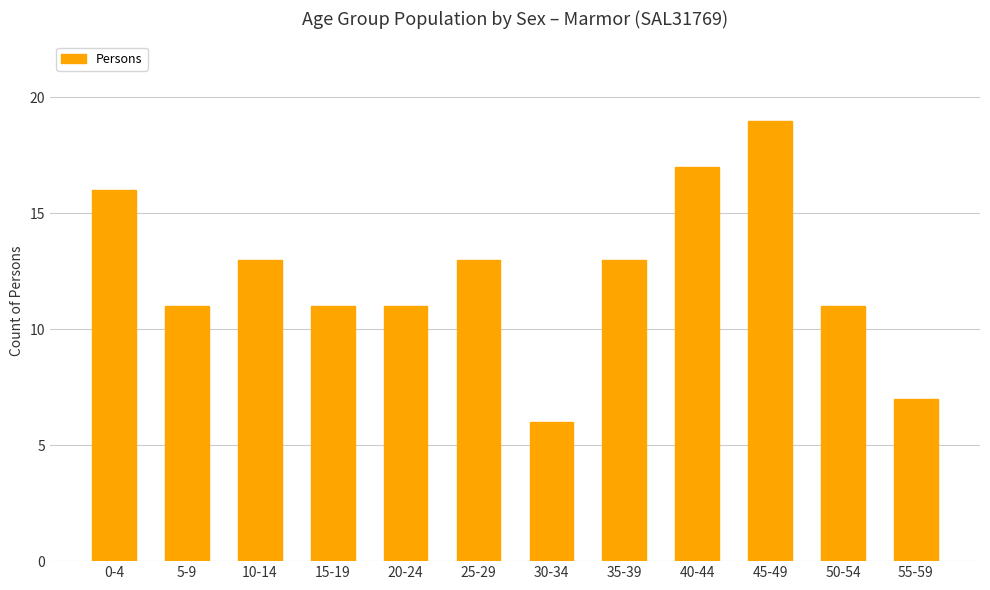

What is the label of the 5th bar from the right?

35-39